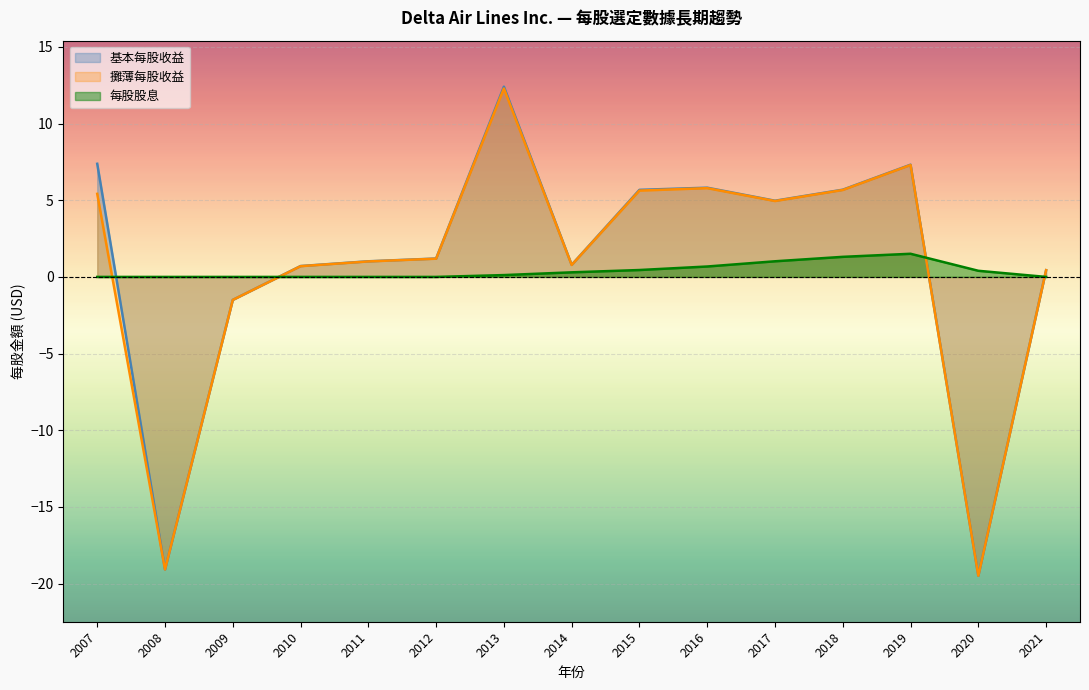

At which category does 攤薄每股收益 reach its first local valley?

2008